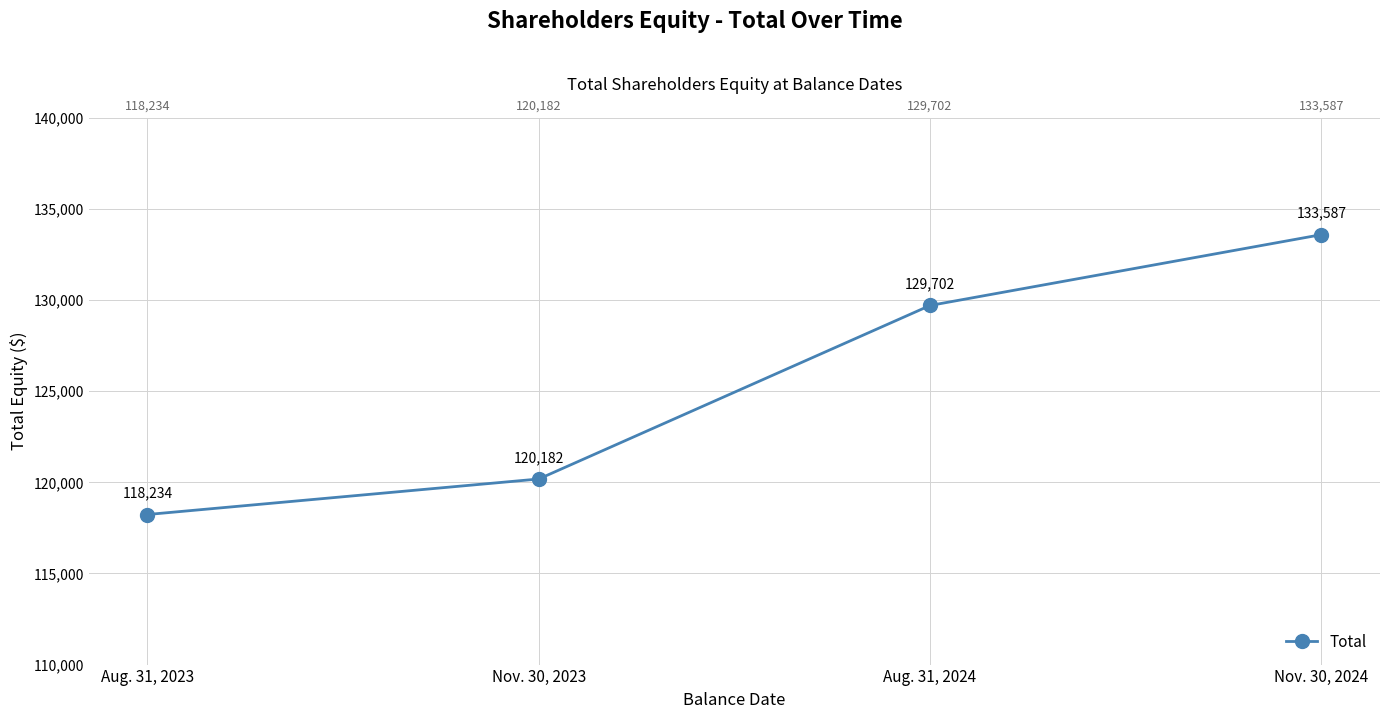

True or false: there are more than 2 points higher than both neighbors.

False